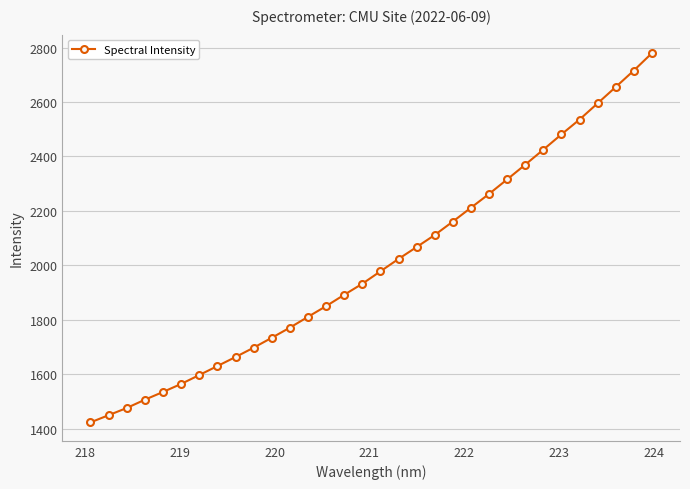

What is the maximum value shown in the chart?

2779.6